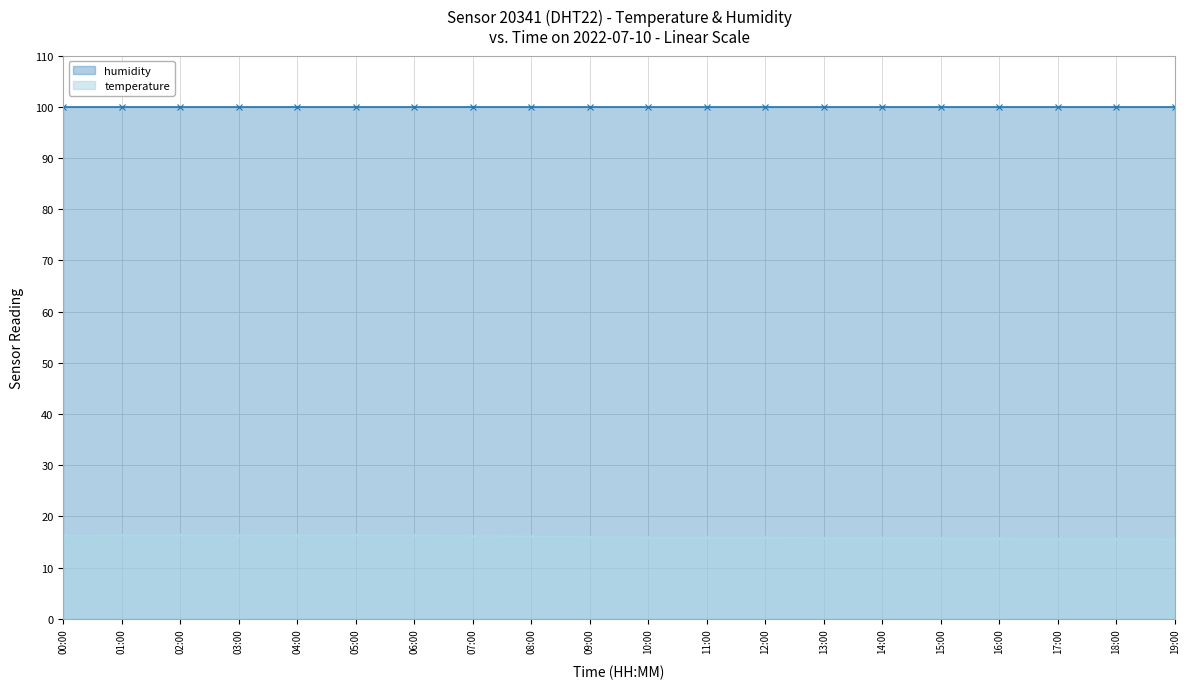

At which category does the chart reach its peak across all series?

00:00